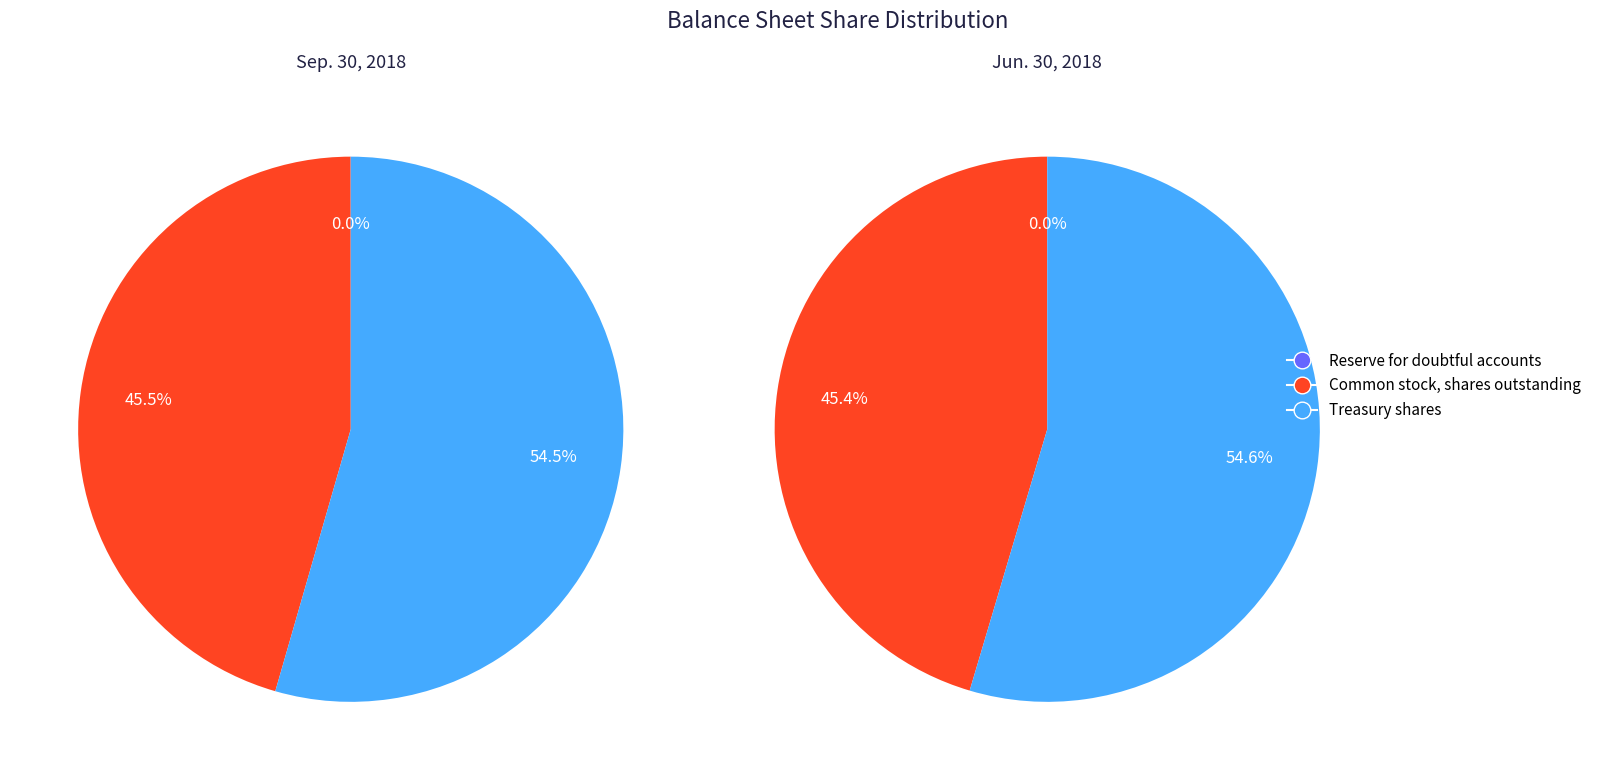

To the nearest percent, what is the difference between the largest and smallest slice percentages?

55%